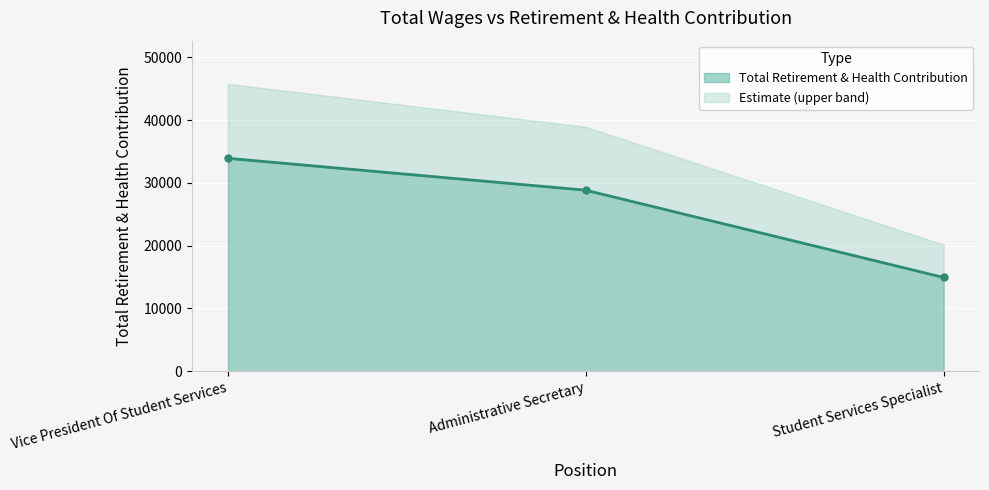

Reading left to right, list all the values displayed in this chart.

Vice President Of Student Services=33929	Administrative Secretary=28845	Student Services Specialist=14939